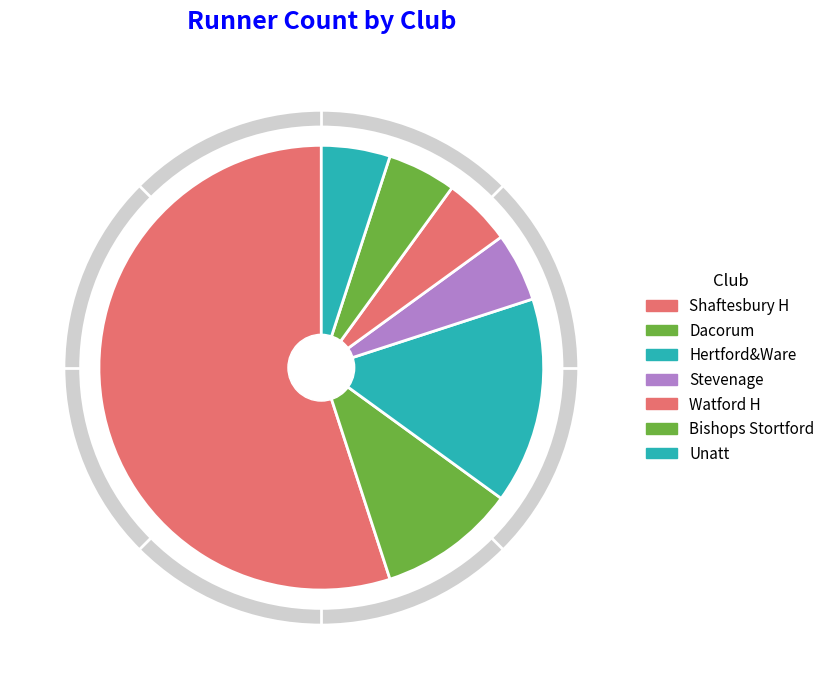

What percentage is NOT represented by Watford H?

95.0%